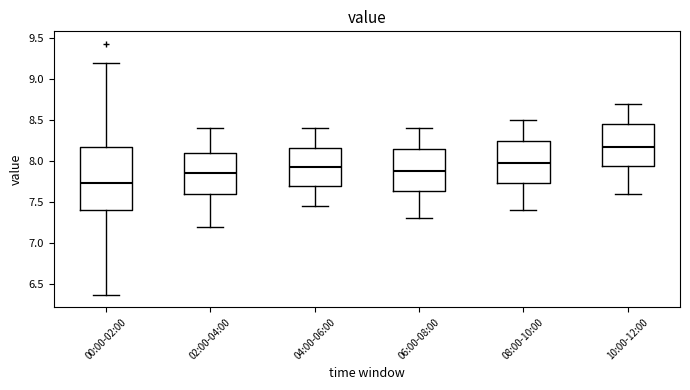

Reading left to right, transcribe this box plot: for each box, give where its median line is, the range the box spans, and where its two whiskers end, as read against the y-axis. The values are not printed on the chart, so give them approximately, as read against the axis.

00:00-02:00: median 7.75, box 7.40 to 8.20, whiskers 6.35 to 9.20
02:00-04:00: median 7.85, box 7.60 to 8.10, whiskers 7.20 to 8.40
04:00-06:00: median 7.95, box 7.70 to 8.15, whiskers 7.45 to 8.40
06:00-08:00: median 7.90, box 7.65 to 8.15, whiskers 7.30 to 8.40
08:00-10:00: median 8.00, box 7.75 to 8.25, whiskers 7.40 to 8.50
10:00-12:00: median 8.20, box 7.95 to 8.45, whiskers 7.60 to 8.70